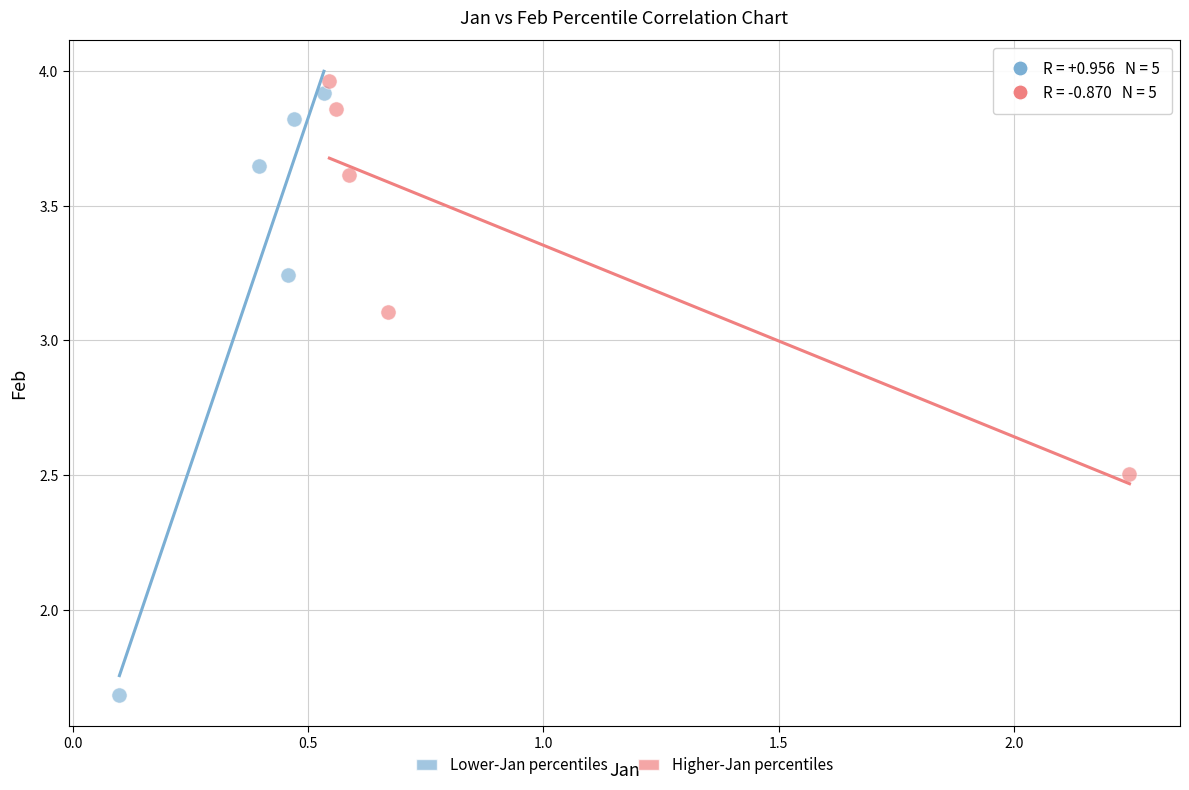

Which series has the widest spread of Y values?

Lower-Jan percentiles